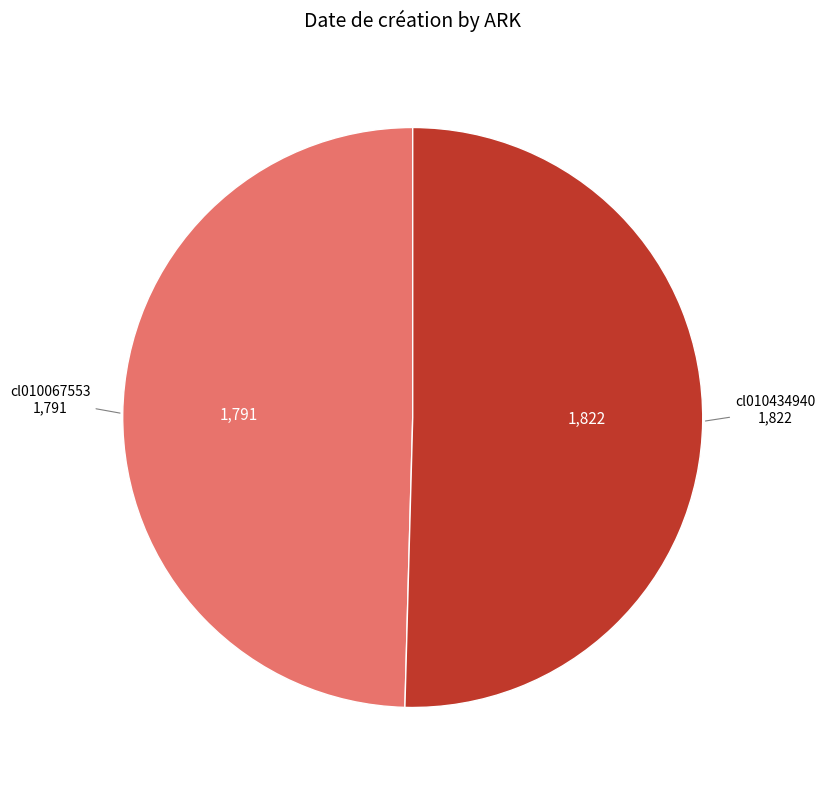

Does any single category account for the majority?

Yes